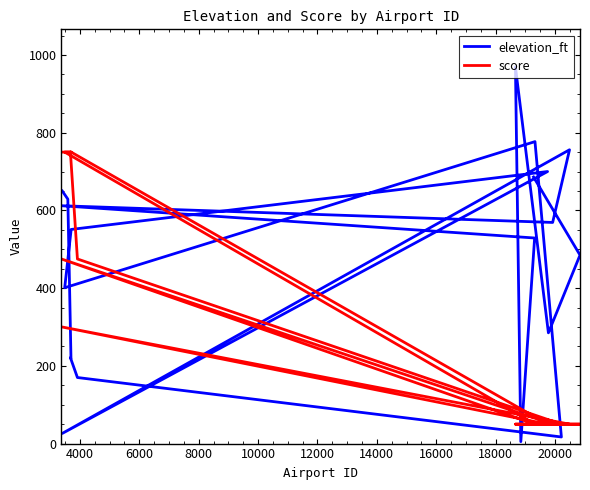

How many data points does each series have?

20